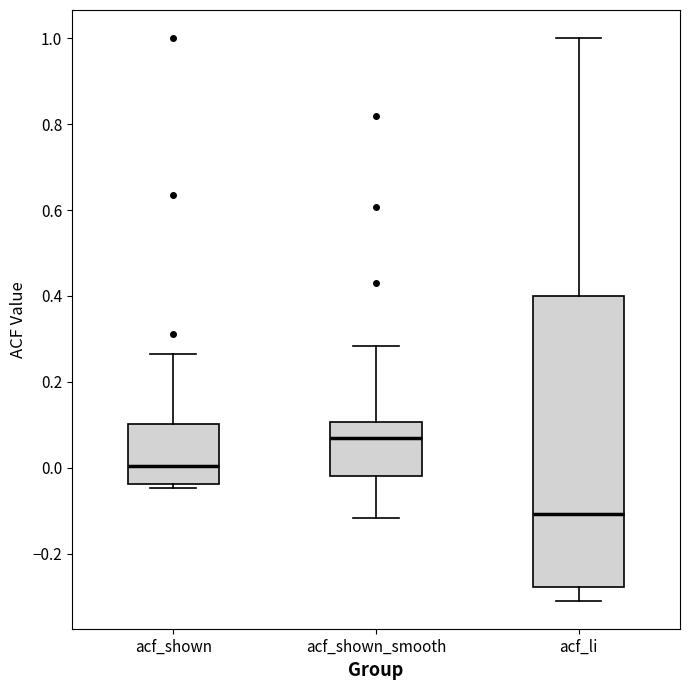

Which box has the highest median line?

acf_shown_smooth